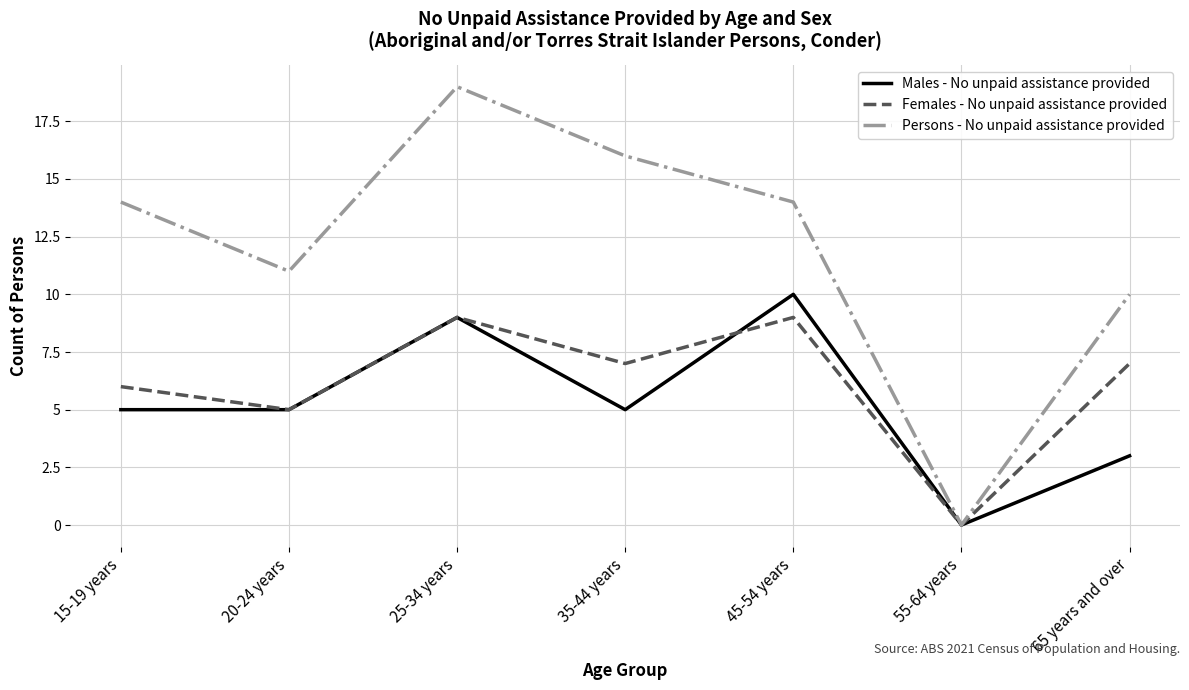

Reading left to right, what are all the values shown in this chart?

Males - No unpaid assistance provided: 5	5	9	5	10	0	3
Females - No unpaid assistance provided: 6	5	9	7	9	0	7
Persons - No unpaid assistance provided: 14	11	19	16	14	0	10